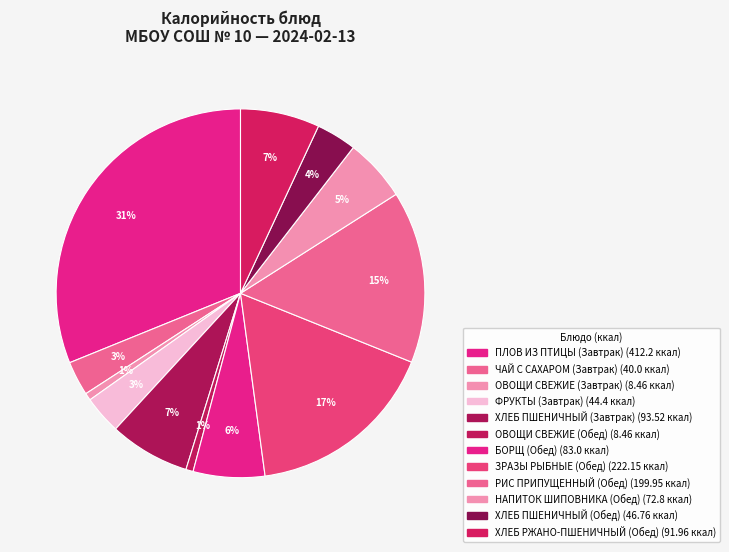

How many segments does this pie chart have?

12